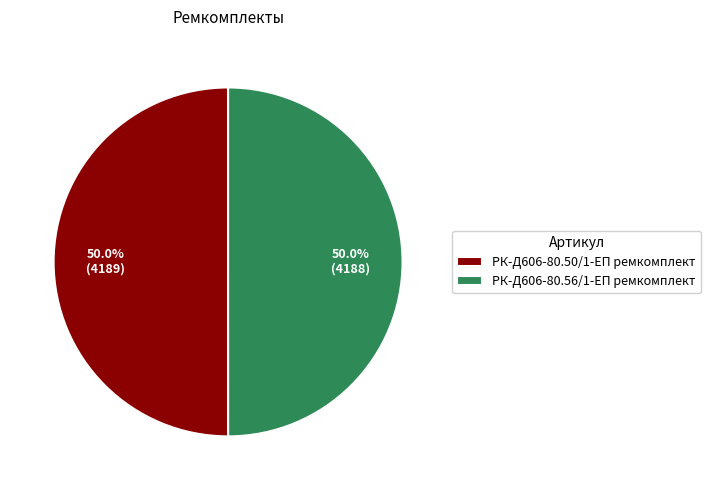

How much of the chart is everything except РК-Д606-80.56/1-ЕП ремкомплект?

50.0%